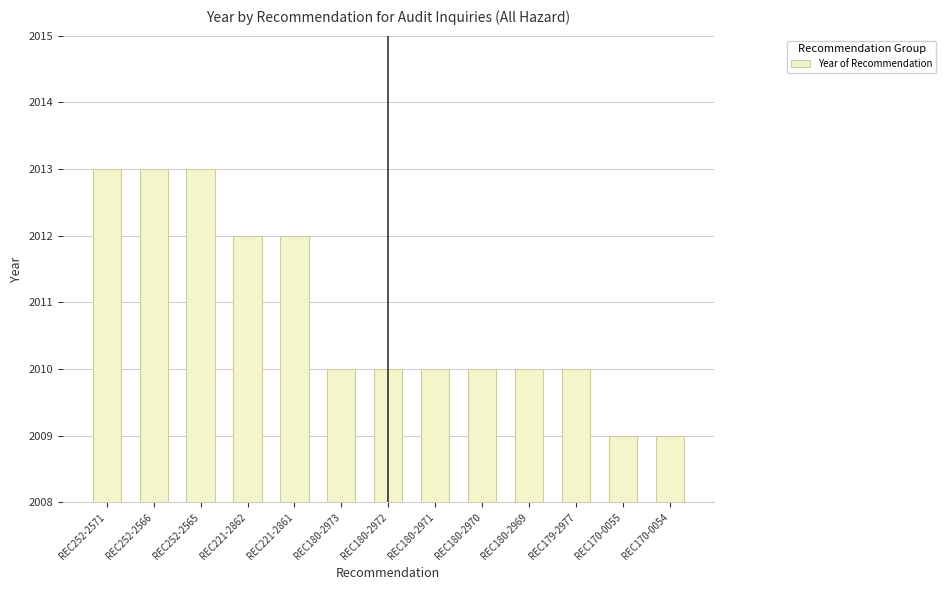

What is the sum of the values at REC180-2972 and REC180-2971?

4020